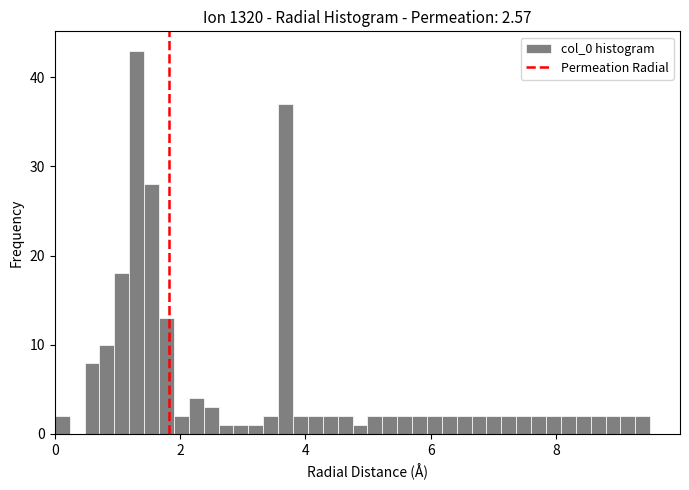

Read against the x-axis, roughly where is the centre of the tallest bar?

1.4